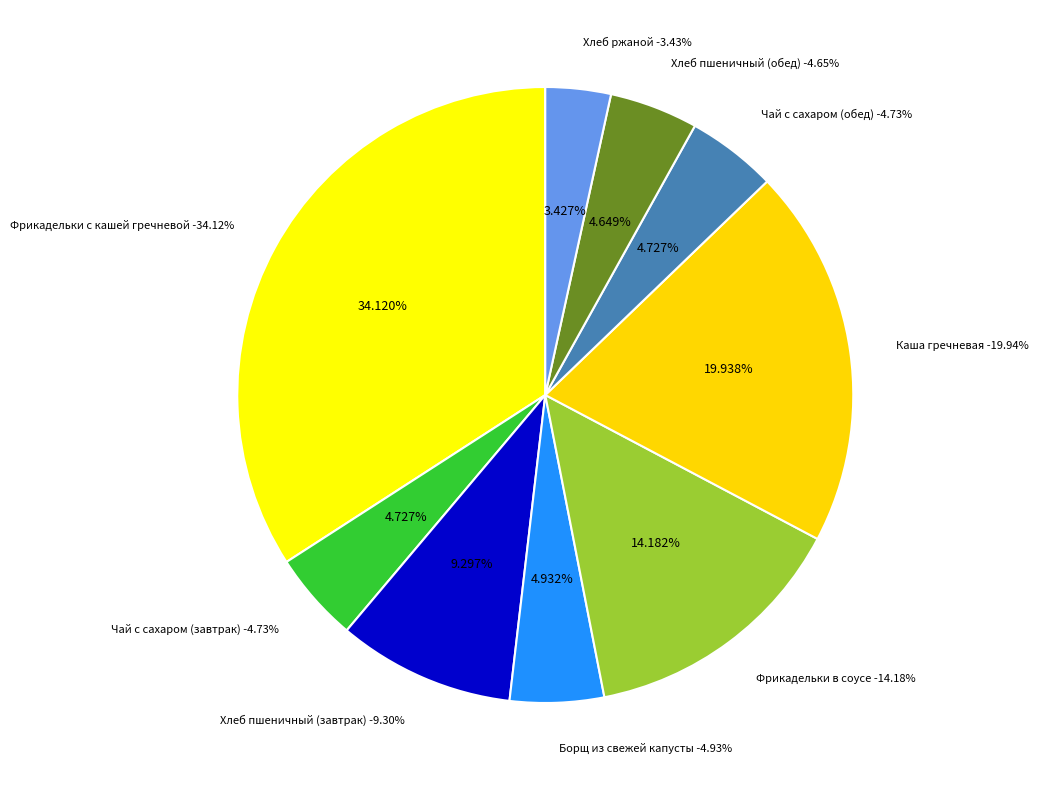

How many segments does this pie chart have?

9